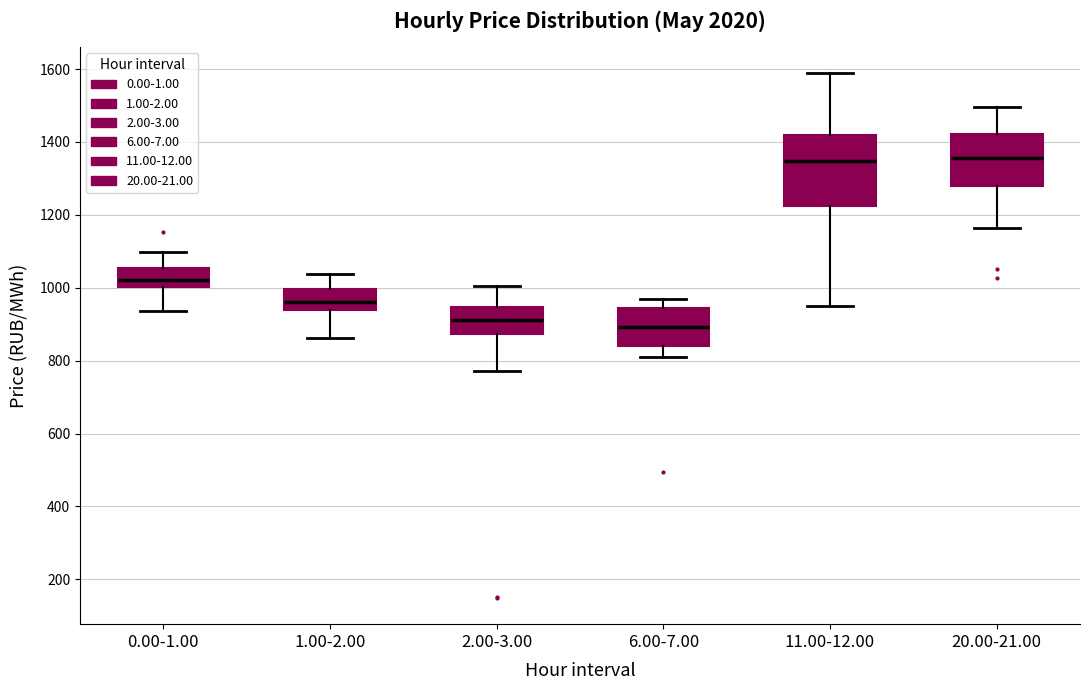

Which box is the tallest, from its lower edge to its upper edge?

11.00-12.00